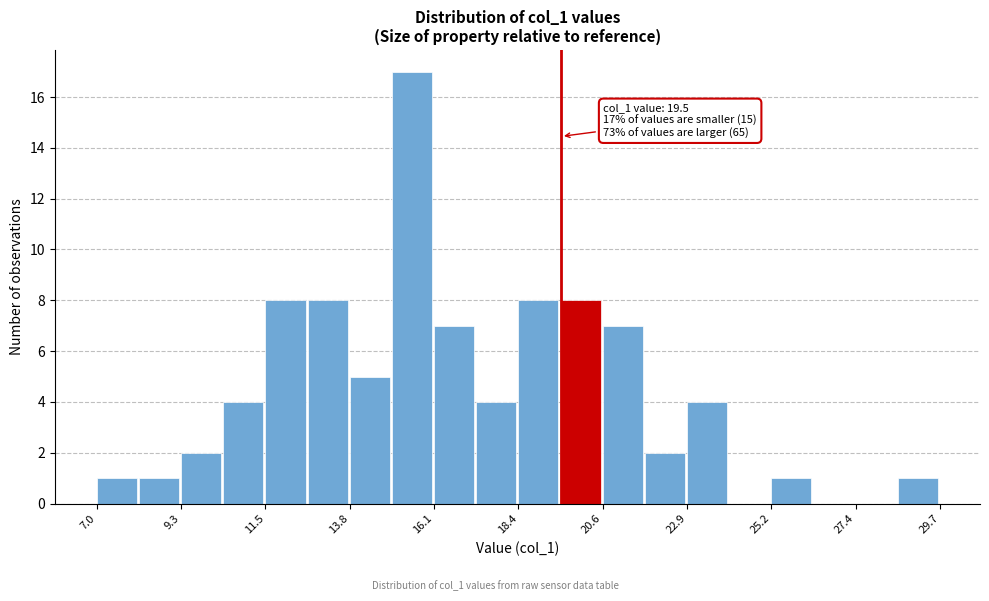

Around what value on the x-axis is the tallest bar? Give the approximate position of its centre, as read against the axis.

15.5